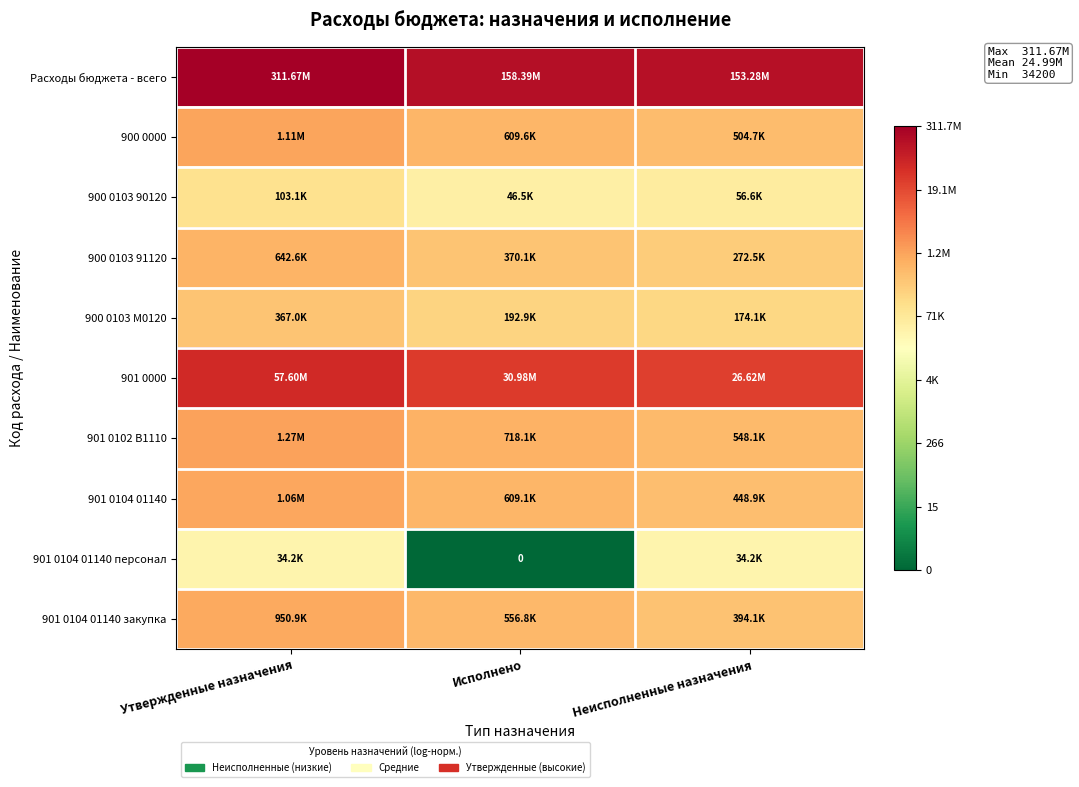

The 901 0102 В1110 series shows 13.2 at Неисполненные назначения. True or false?

True